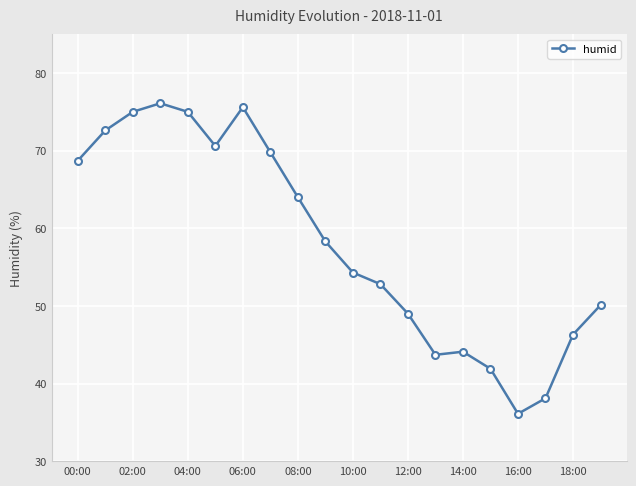

What is the sum of all values?

1162.1